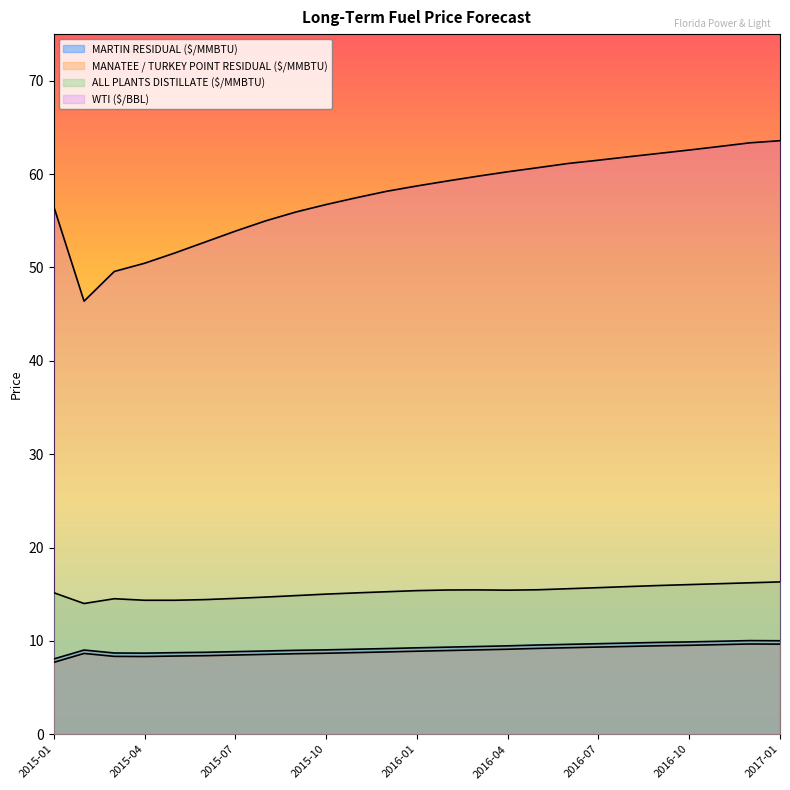

How many distinct data groups are displayed?

4